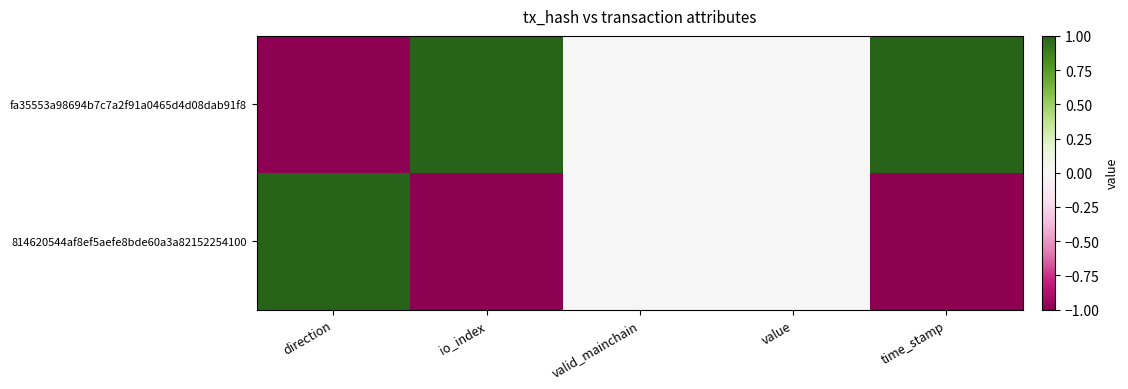

Reading right to left, what are all the values shown in this chart?

fa35553a98694b7c7a2f91a0465d4d08dab91f8: time_stamp=1	value=0	valid_mainchain=0	io_index=1	direction=-1
814620544af8ef5aefe8bde60a3a82152254100: time_stamp=-1	value=0	valid_mainchain=0	io_index=-1	direction=1